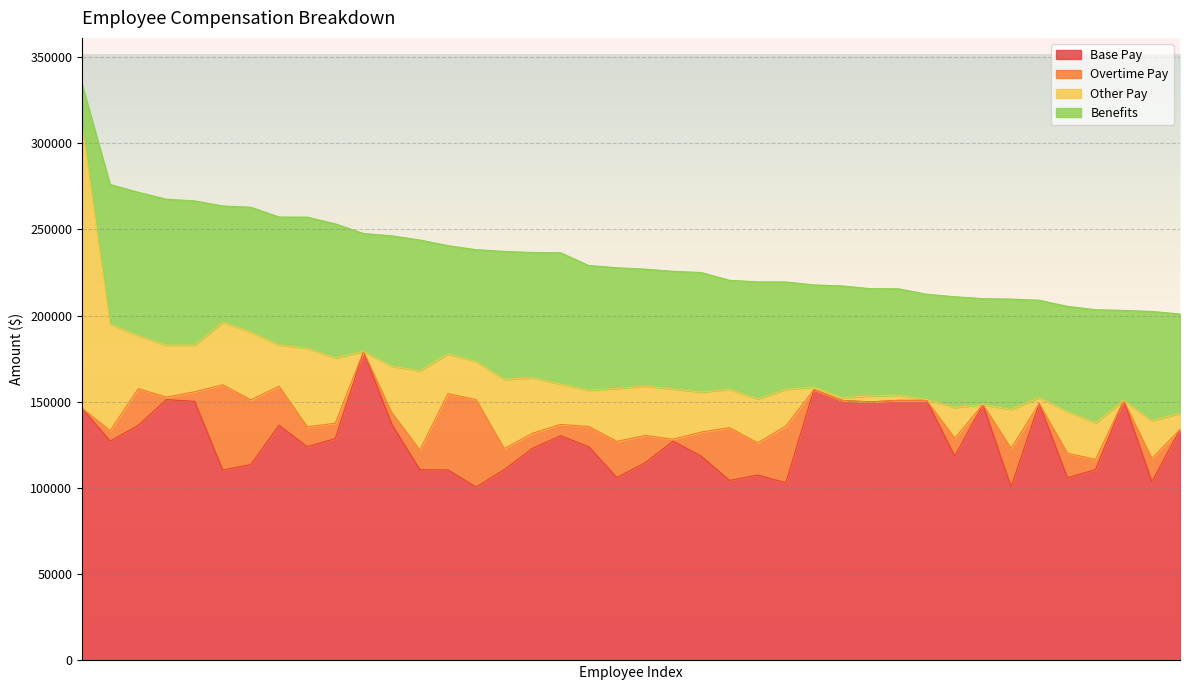

The value of Other Pay at KENNETH HOWARD is 3045.0. True or false?

True